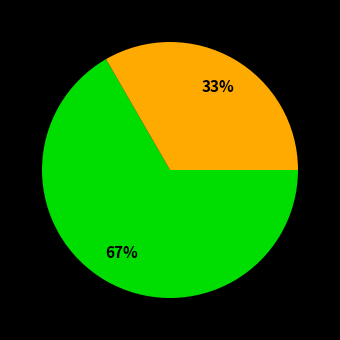

Is there a majority slice in this chart?

Yes